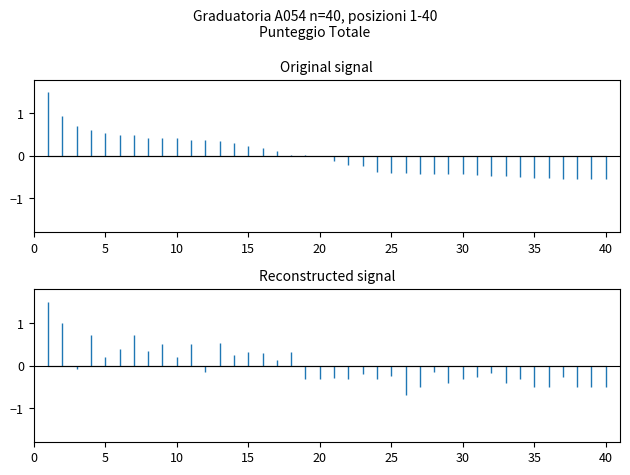

The value of PUNTEGGIO SERVIZI at 16 is 0.1. True or false?

False